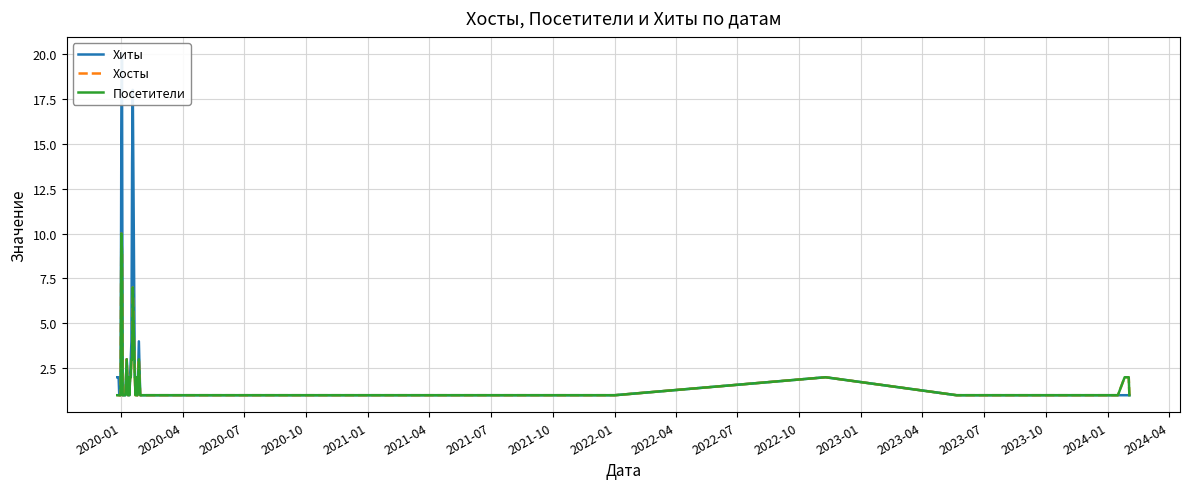

What are all the series names shown in the legend?

Хиты, Хосты, Посетители